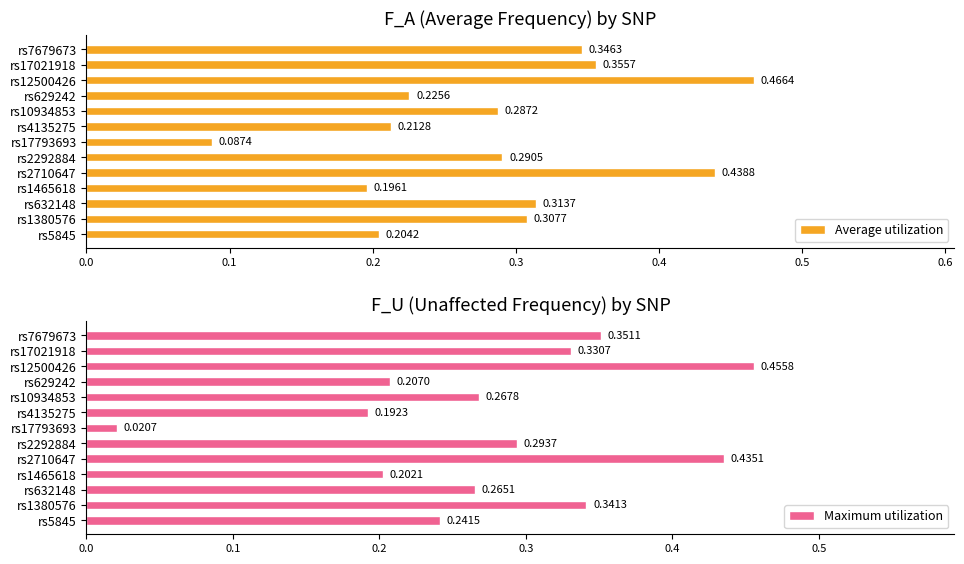

What is the sum of all Maximum utilization values?

3.6